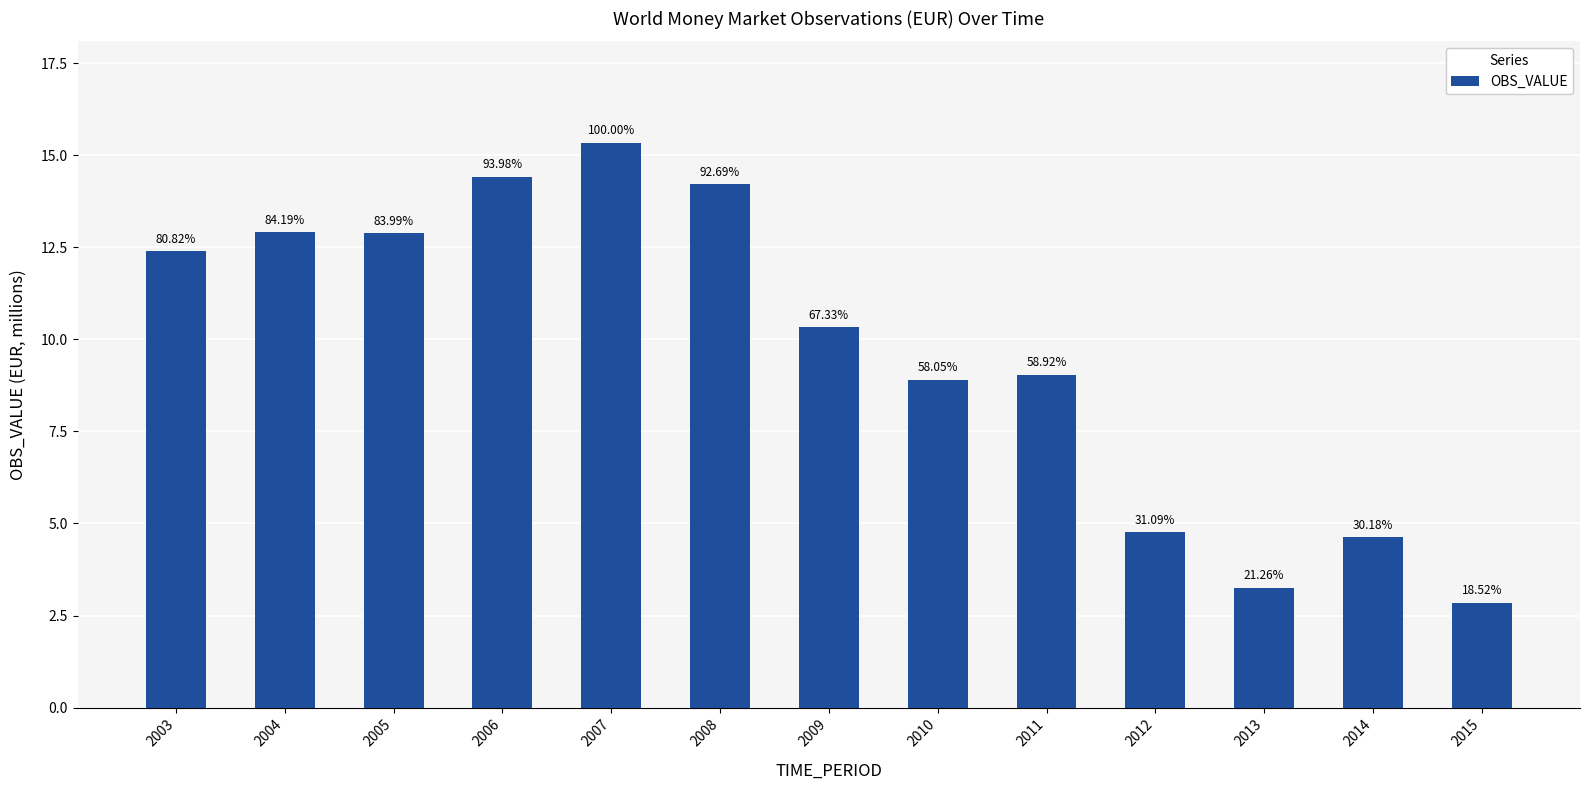

The chart shows a value of 0.8 at 2015. True or false?

False